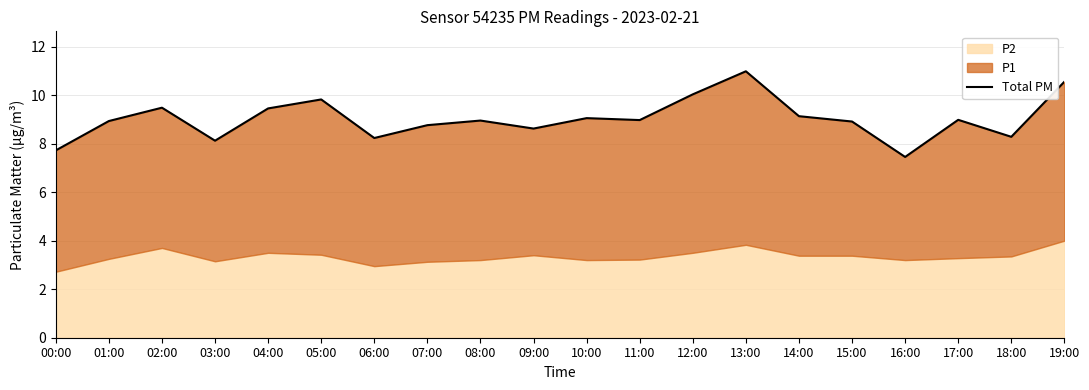

Approximately how many times larger is the value at 14:00 compared to 04:00?

1.0